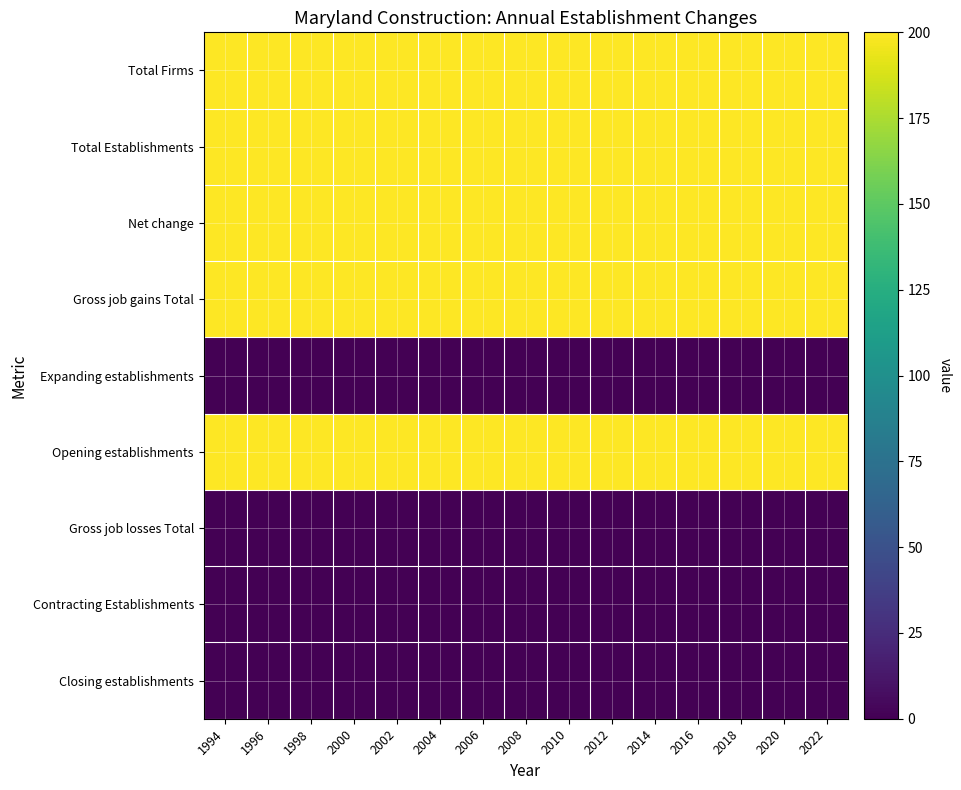

At how many categories does at least one series exceed 126?

15